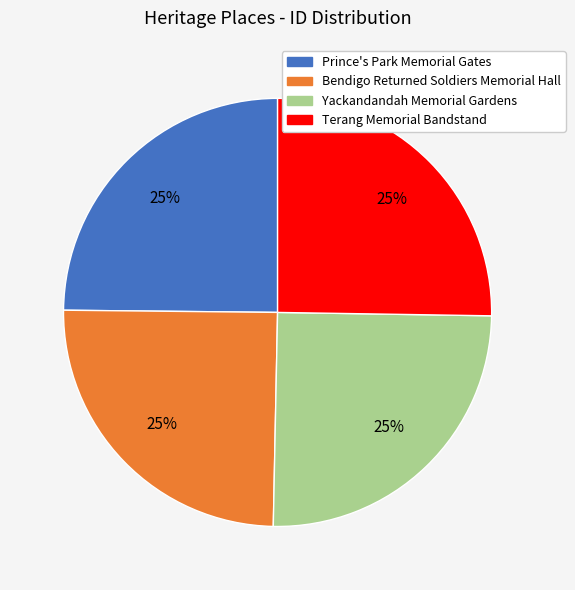

What percentage is the Bendigo Returned Soldiers Memorial Hall slice, to the nearest percent?

25%